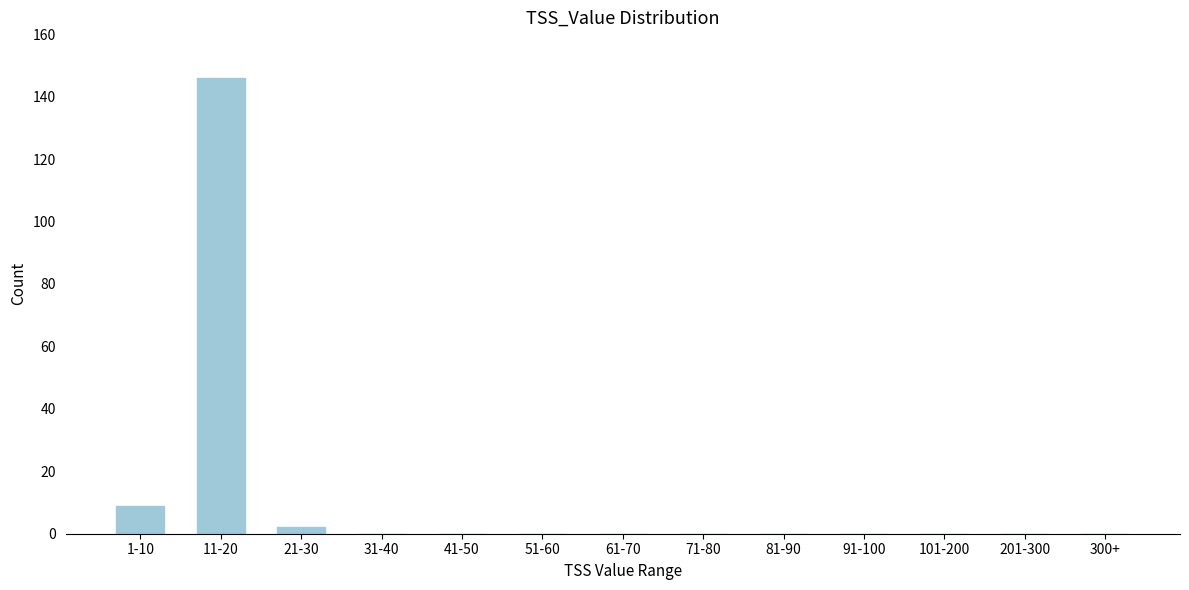

Reading left to right, extract all data points from this chart.

1-10=9	11-20=146	21-30=2	31-40=0	41-50=0	51-60=0	61-70=0	71-80=0	81-90=0	91-100=0	101-200=0	201-300=0	300+=0